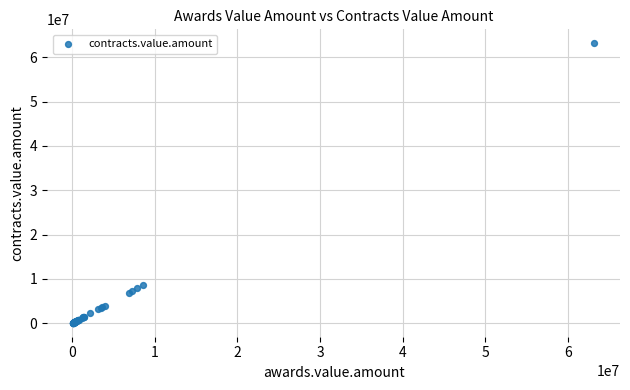

What Y value in the scatter plot is closest to 31637376?

8580500.0